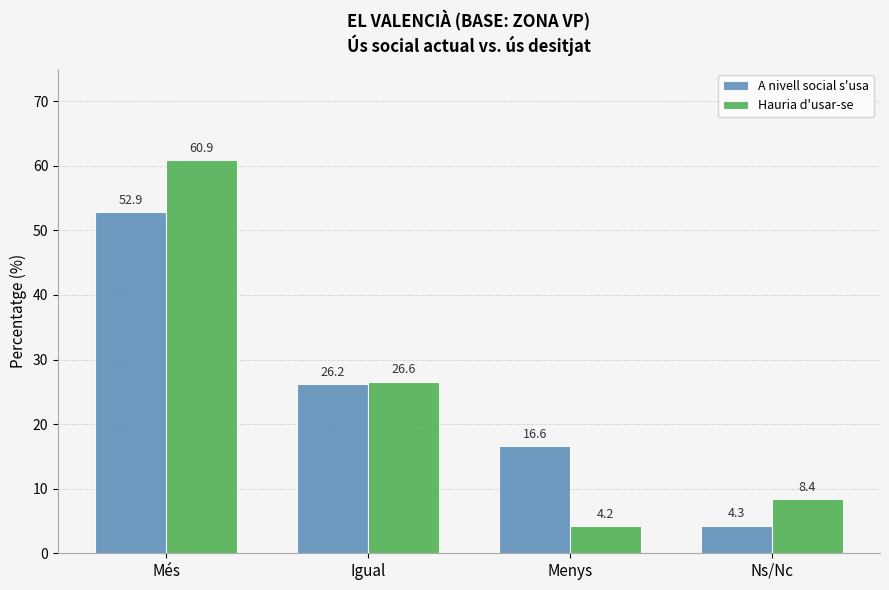

Reading left to right, list all the values displayed in this chart.

A nivell social s'usa: Més=52.9	Igual=26.2	Menys=16.6	Ns/Nc=4.3
Hauria d'usar-se: Més=60.9	Igual=26.6	Menys=4.2	Ns/Nc=8.4